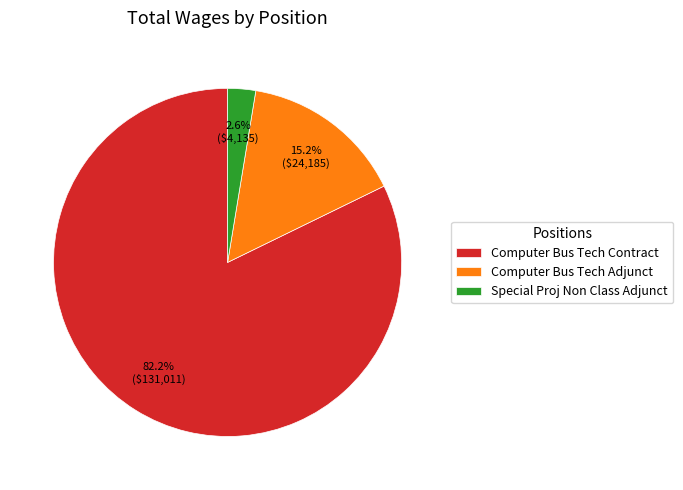

Is there a majority slice in this chart?

Yes